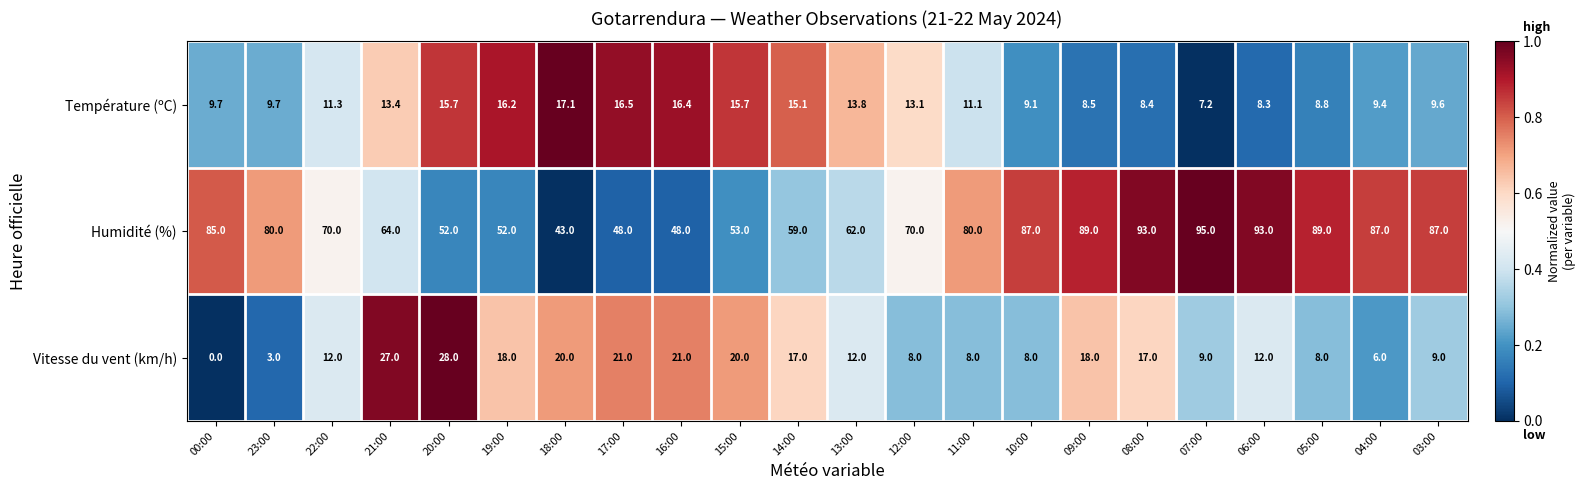

At how many categories does at least one series exceed 44?

21